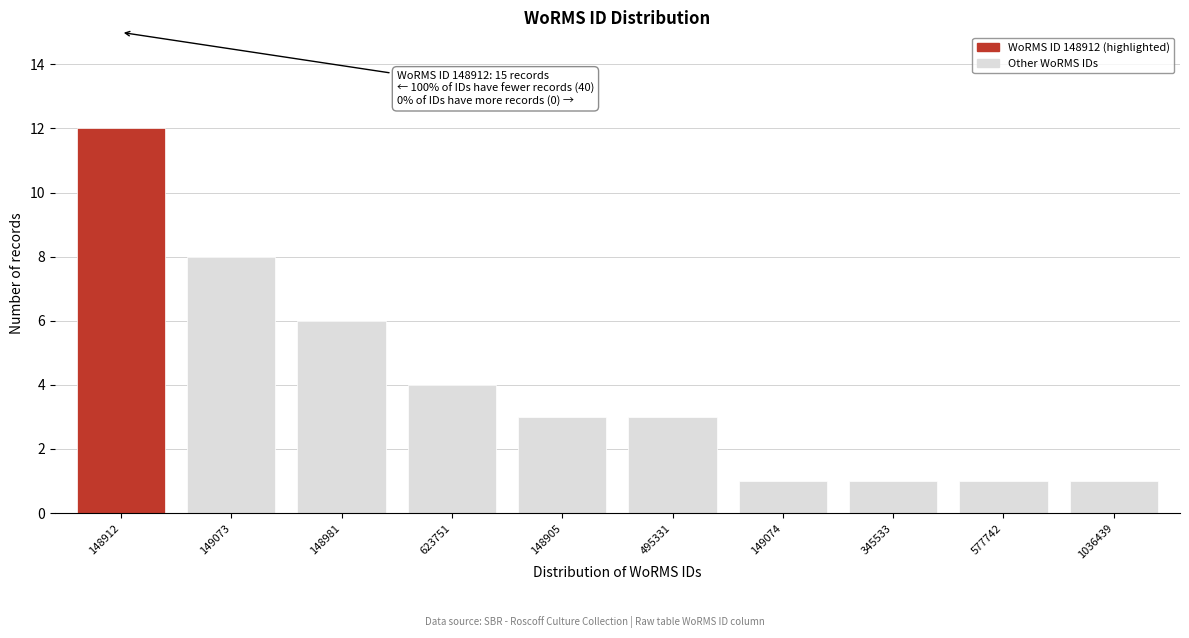

Reading left to right, transcribe all the data shown in this chart.

12	8	6	4	3	3	1	1	1	1